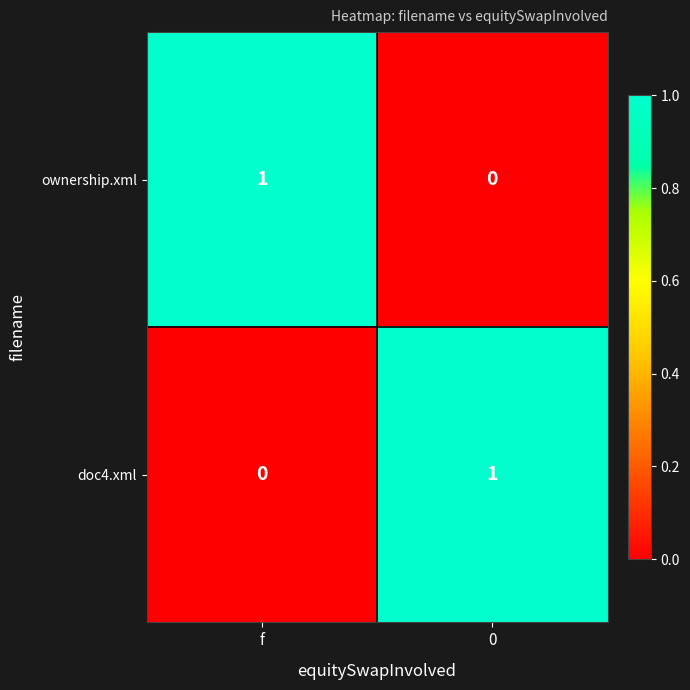

What is the total value across all series at 0?

1